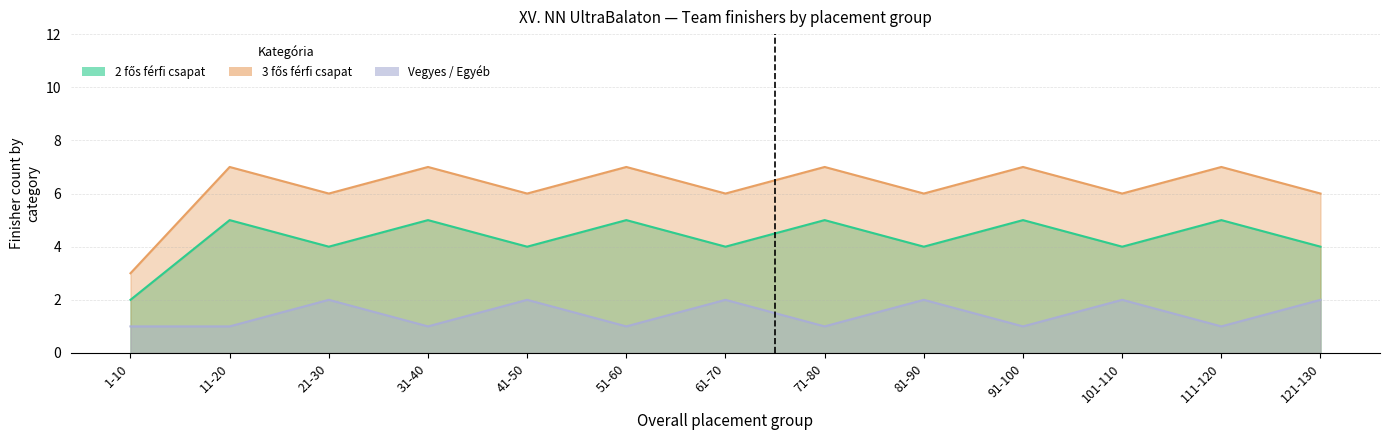

True or false: 2 fős férfi csapat and 3 fős férfi csapat intersect in this chart.

False